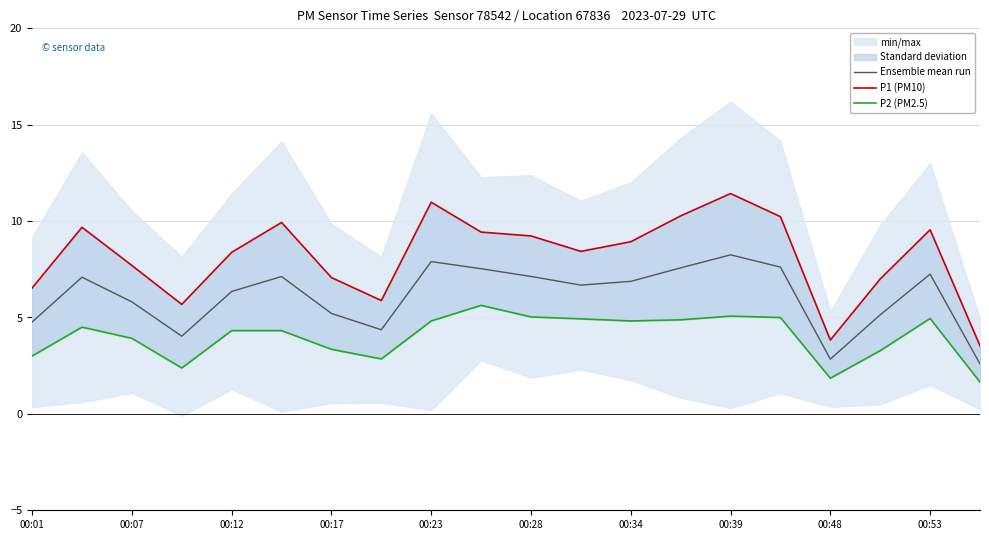

True or false: Ensemble mean run has a value of 5.2 at 00:17.

True